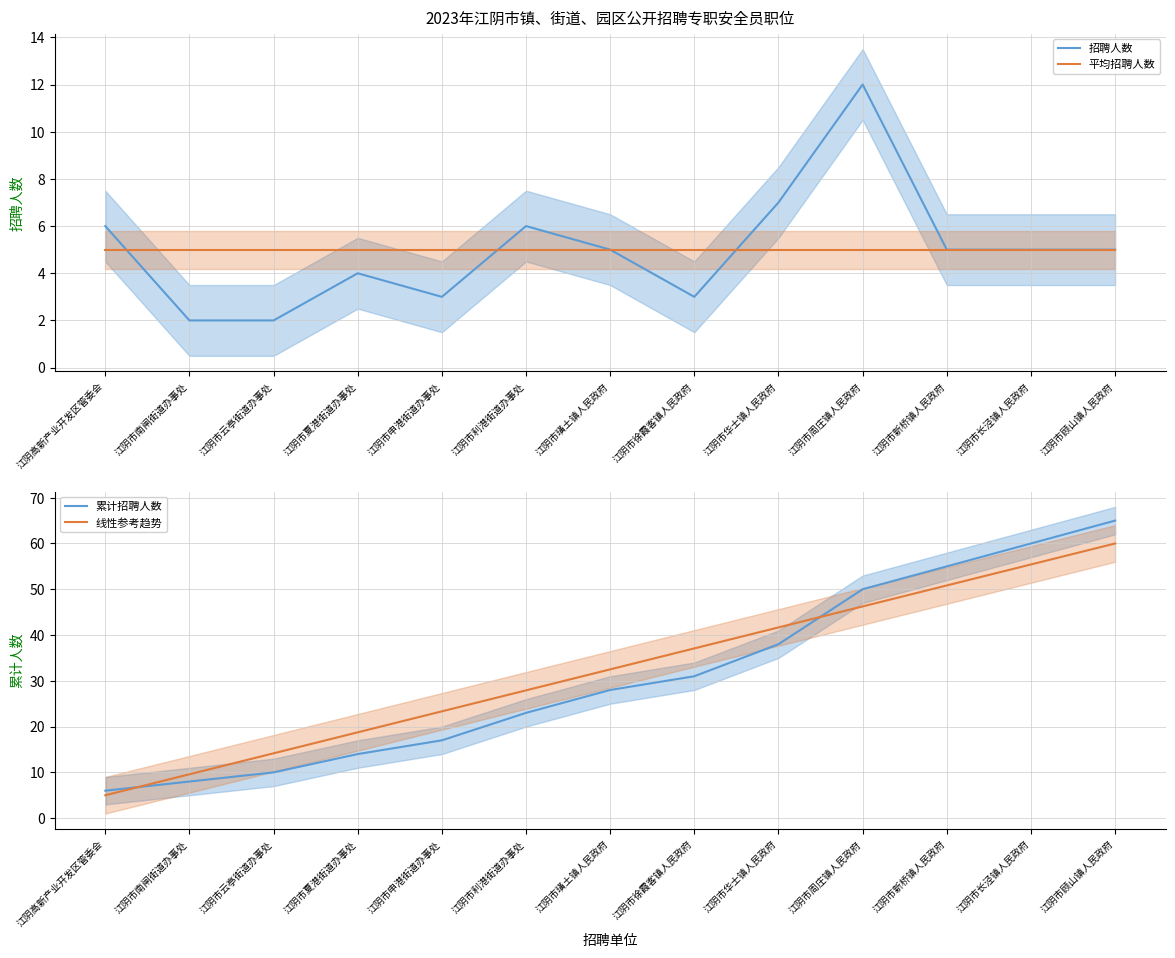

List the series in order of their peak value, highest first.

累计招聘人数, 线性参考趋势, 招聘人数, 平均招聘人数